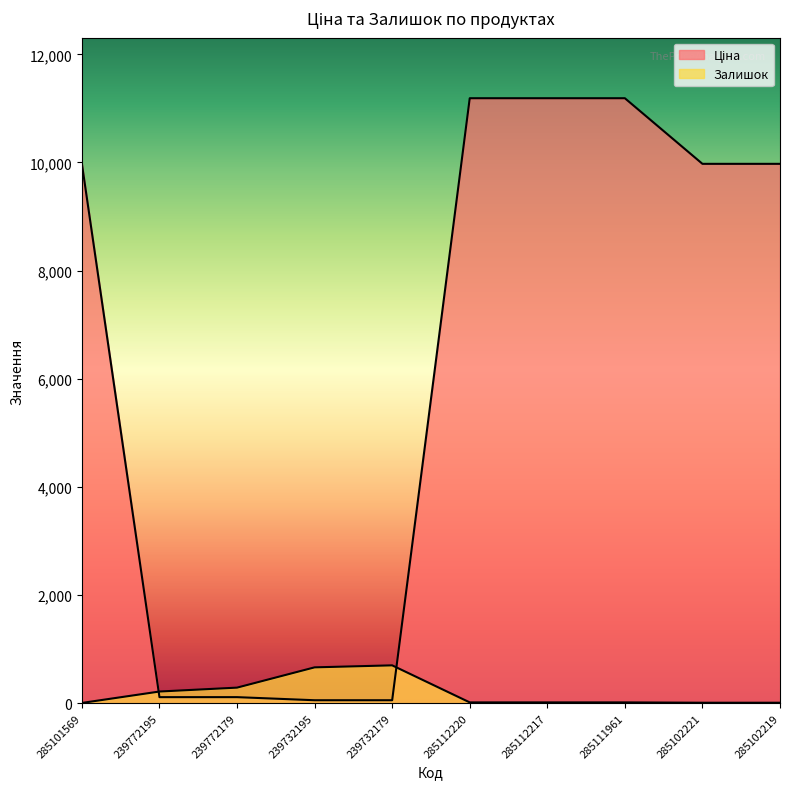

What is the total value across all series at 285102219?

9986.0